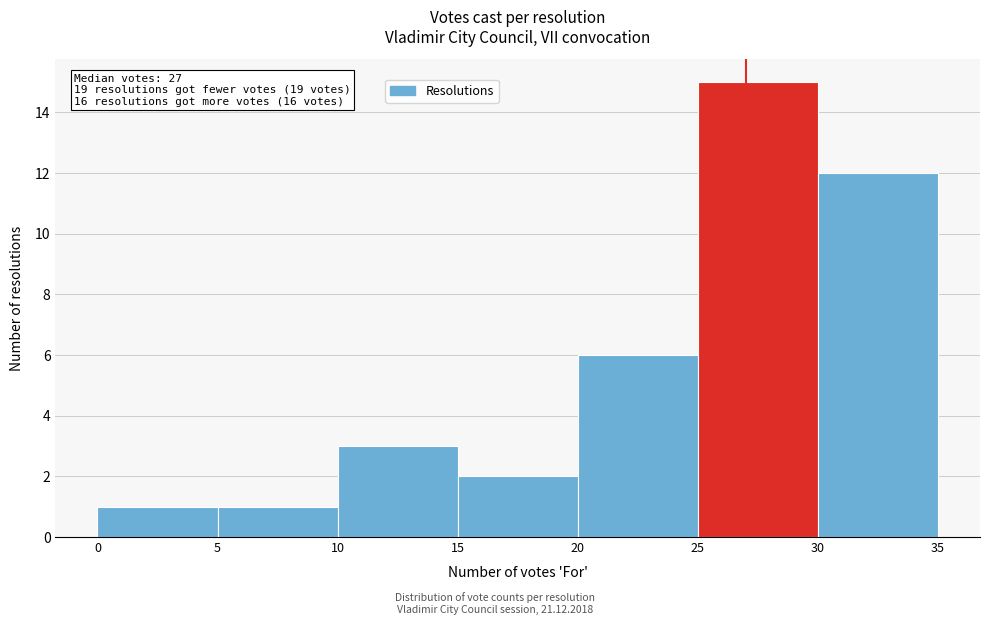

Which range on the x-axis has the tallest bar?

25 to 30